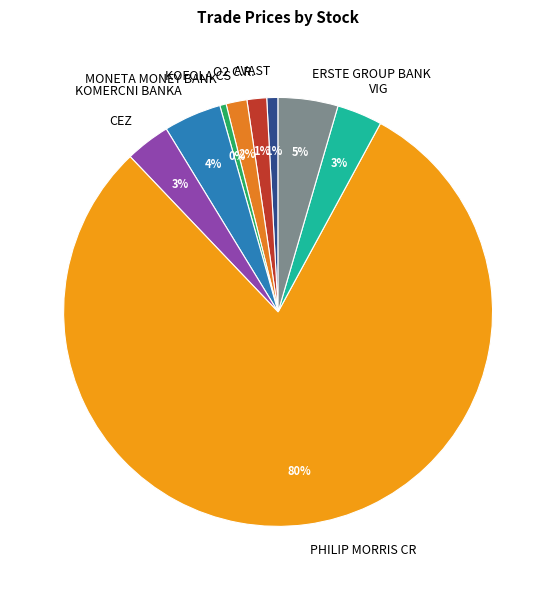

True or false: PHILIP MORRIS CR accounts for 75% of the total.

False